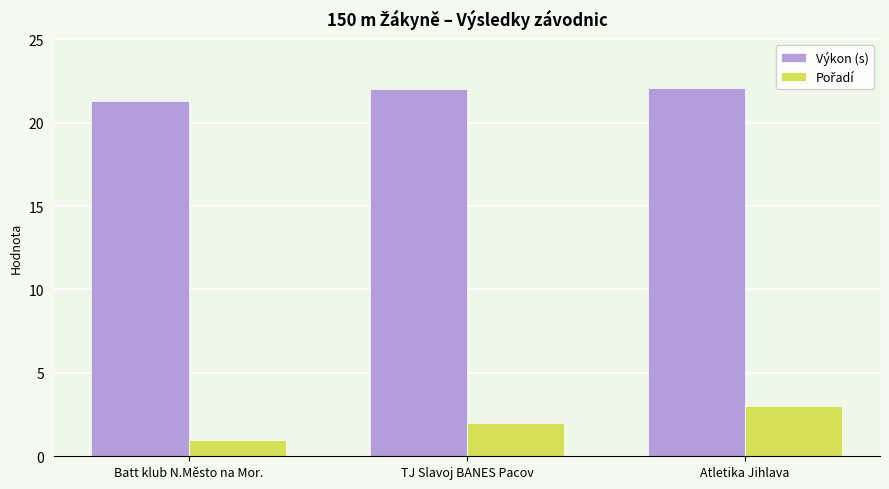

Does the chart contain stacked bars?

No